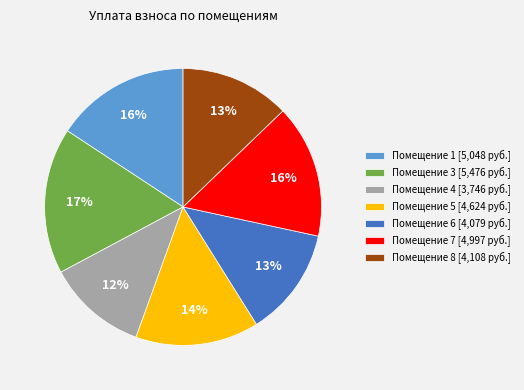

Is there a majority slice in this chart?

No